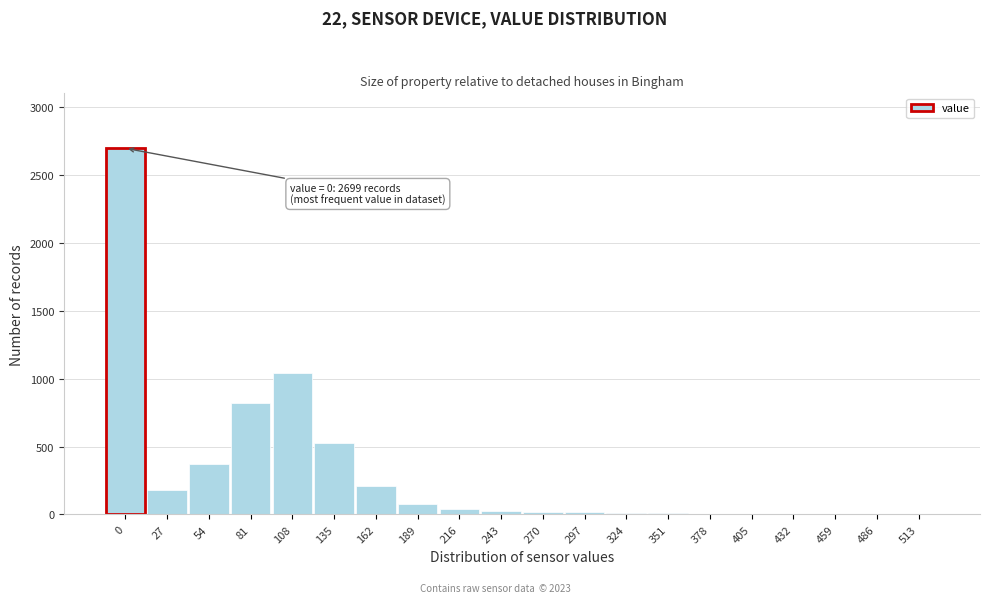

What is the greatest value displayed?

2699